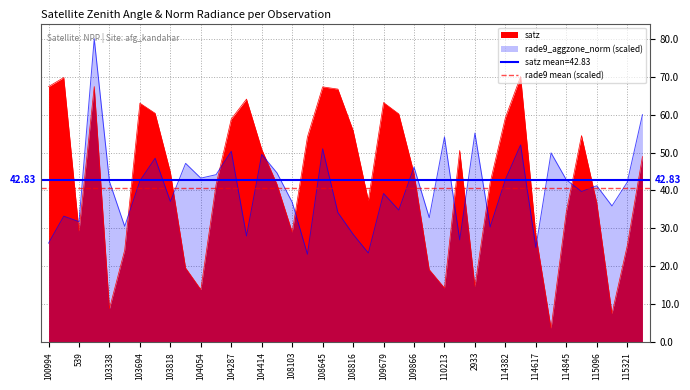

What is the spread (max minus min) of values at 114731?

46.2